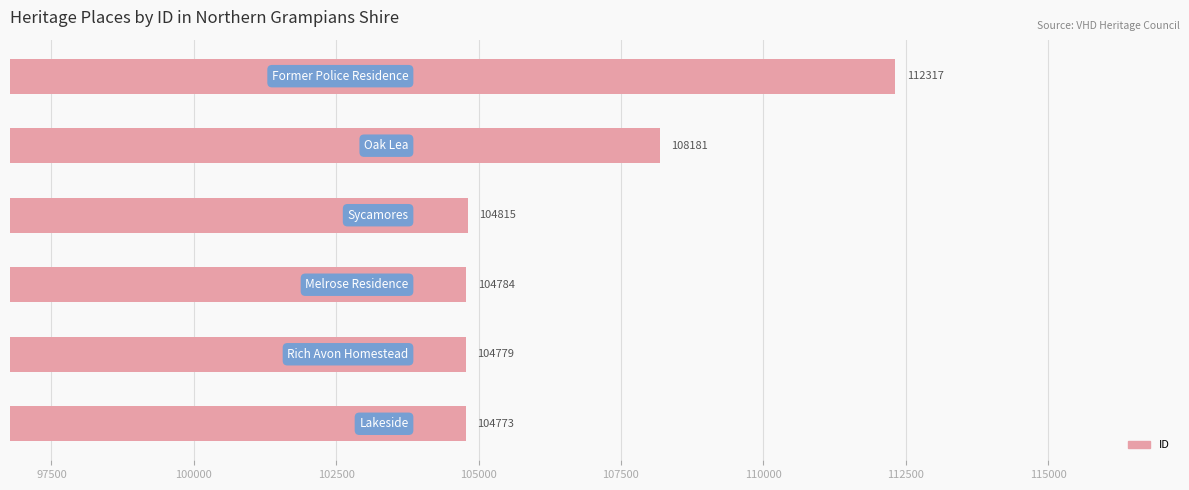

Reading bottom to top, extract all data points from this chart.

104773	104779	104784	104815	108181	112317